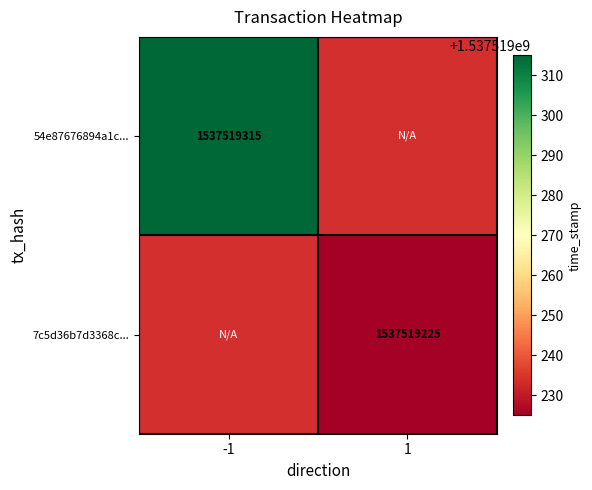

True or false: 54e87676894a1c429c18d000c2d2ef178365784 has a value of 576935364 at direction_1.

False